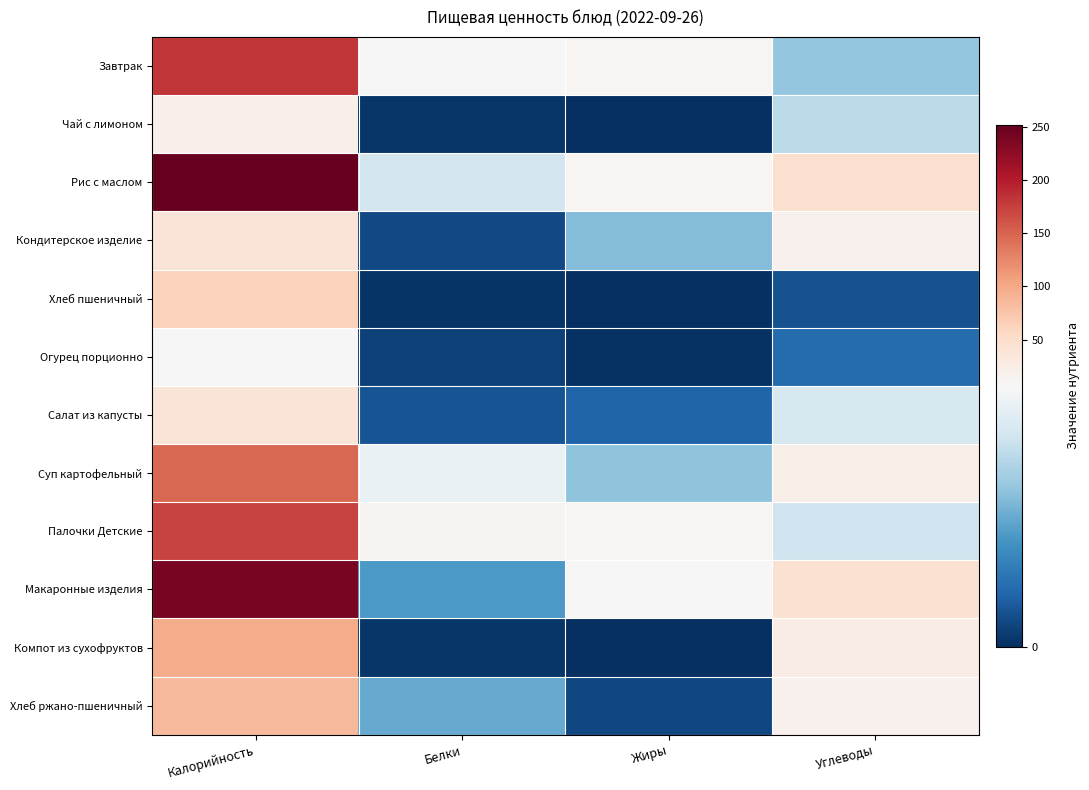

Reading right to left, what are all the values shown in this chart?

Завтрак: Углеводы=4.1	Жиры=12.3	Белки=7.9	Калорийность=182.5
Чай с лимоном: Углеводы=4.8	Жиры=0.0	Белки=0.2	Калорийность=19.0
Рис с маслом: Углеводы=45.0	Жиры=11.4	Белки=5.4	Калорийность=251.8
Кондитерское изделие: Углеводы=17.6	Жиры=3.8	Белки=0.7	Калорийность=38.0
Хлеб пшеничный: Углеводы=0.9	Жиры=0.0	Белки=0.1	Калорийность=62.5
Огурец порционно: Углеводы=1.5	Жиры=0.1	Белки=0.4	Калорийность=8.6
Салат из капусты: Углеводы=5.6	Жиры=1.3	Белки=0.9	Калорийность=37.8
Суп картофельный: Углеводы=21.7	Жиры=4.0	Белки=6.2	Калорийность=147.7
Палочки Детские: Углеводы=5.3	Жиры=10.9	Белки=13.5	Калорийность=172.9
Макаронные изделия: Углеводы=43.7	Жиры=7.1	Белки=2.8	Калорийность=239.4
Компот из сухофруктов: Углеводы=24.4	Жиры=0.0	Белки=0.2	Калорийность=98.6
Хлеб ржано-пшеничный: Углеводы=17.1	Жиры=0.6	Белки=3.3	Калорийность=87.0